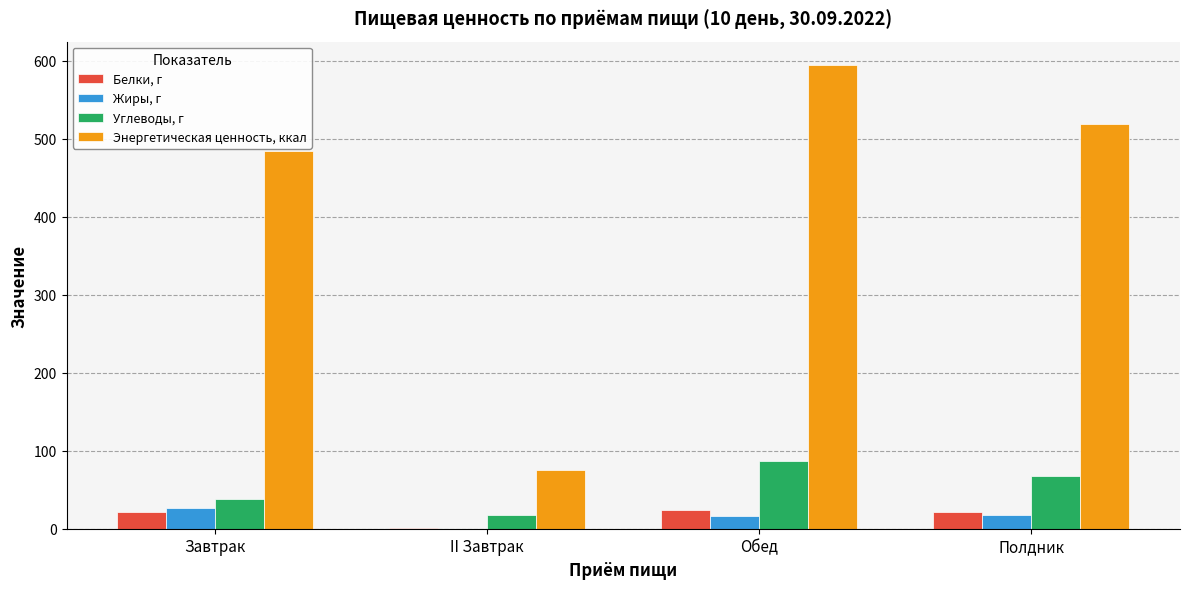

What value does the Энергетическая ценность, ккал series have at II Завтрак?

75.1